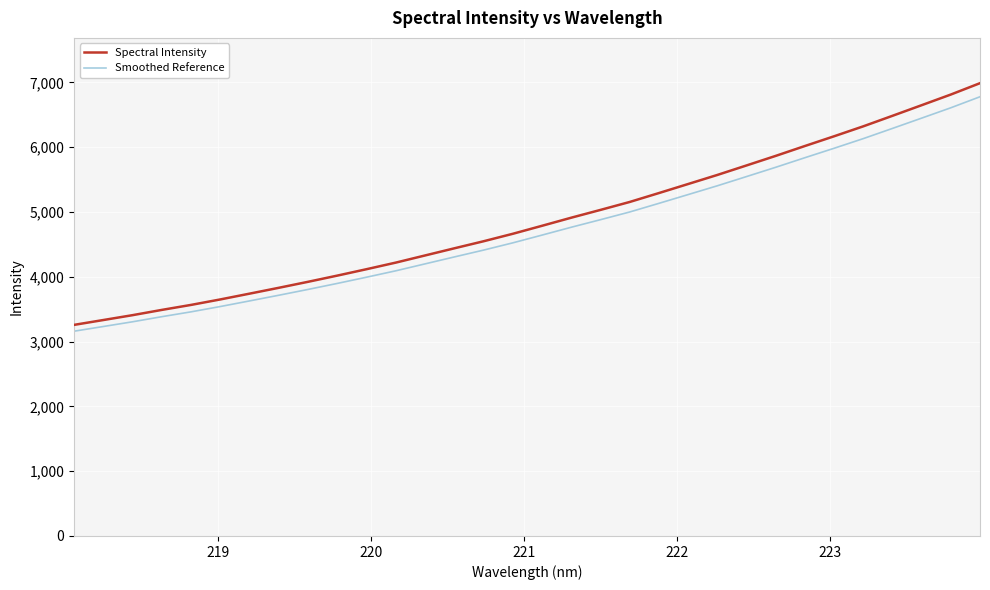

What is the smallest value displayed?

3161.0